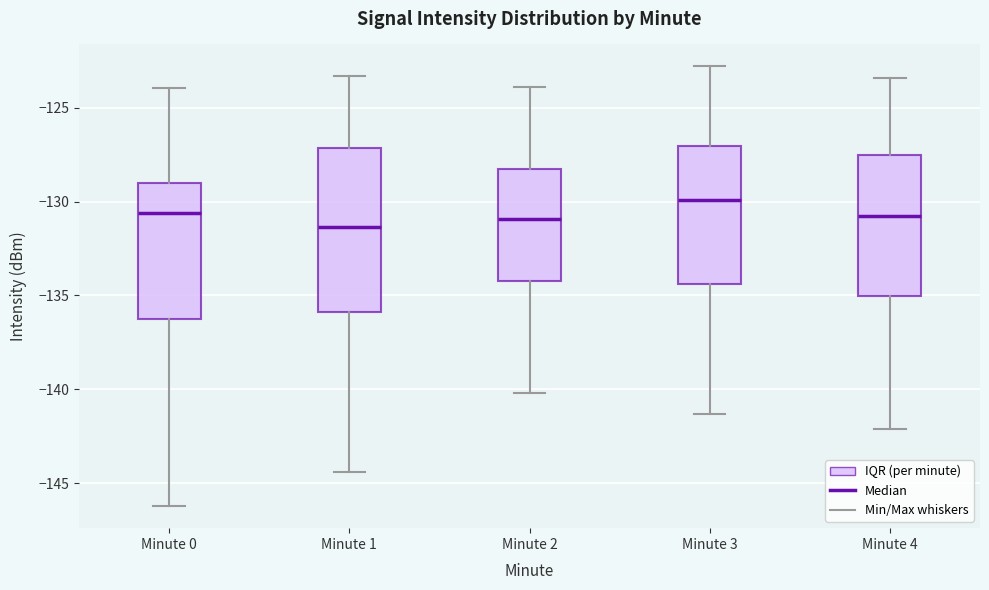

Which box is the tallest, from its lower edge to its upper edge?

Minute 1